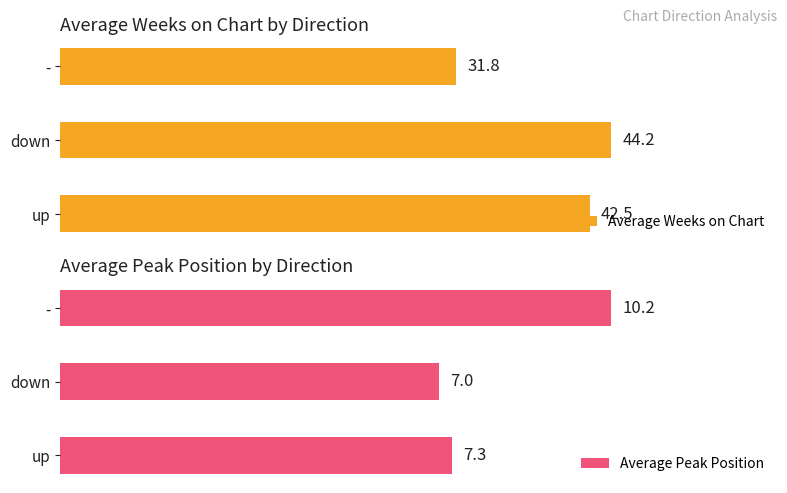

List the labels in order of Average Weeks on Chart value, largest first.

down, up, -